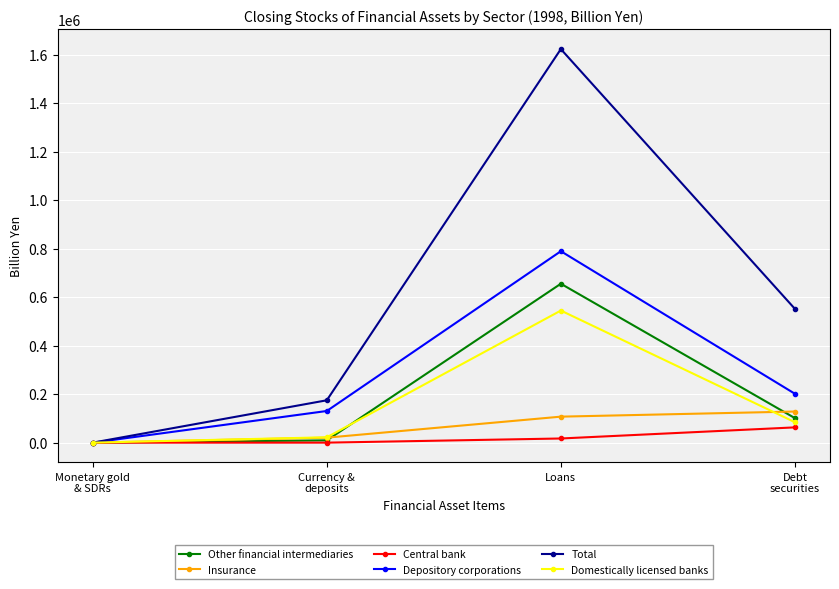

What is the sum of all Central bank values?

80138.7